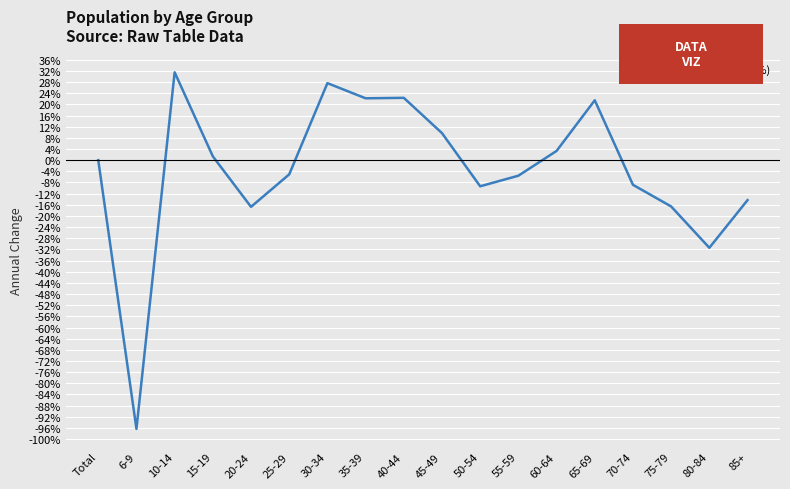

What is the difference between the maximum and minimum values?

127.8